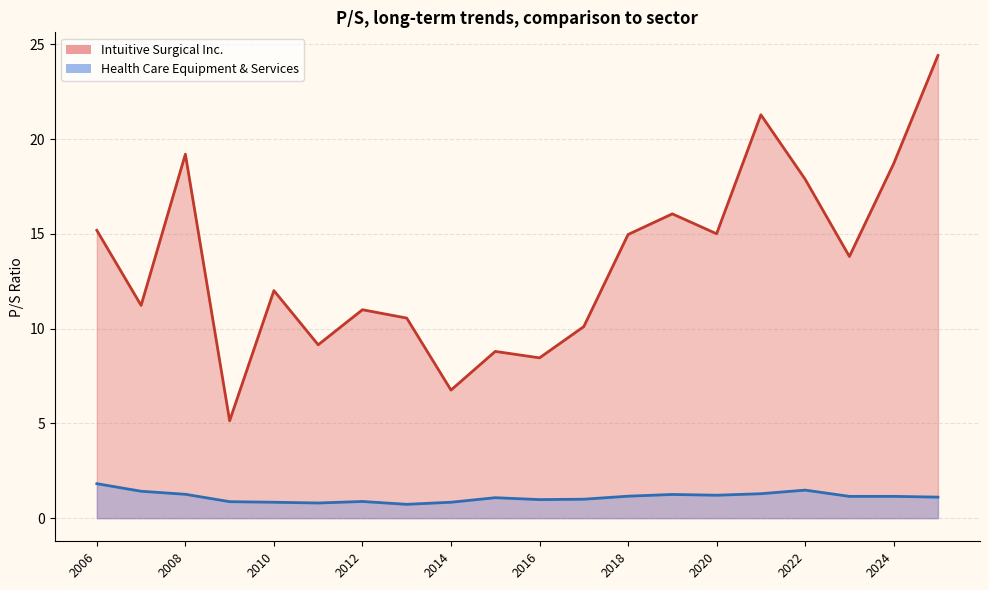

What is the maximum value shown in the chart?

24.4